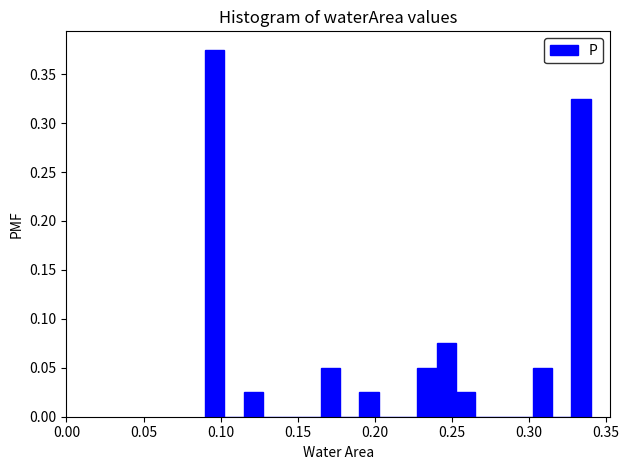

Around what value on the x-axis is the tallest bar? Give the approximate position of its centre, as read against the axis.

0.095